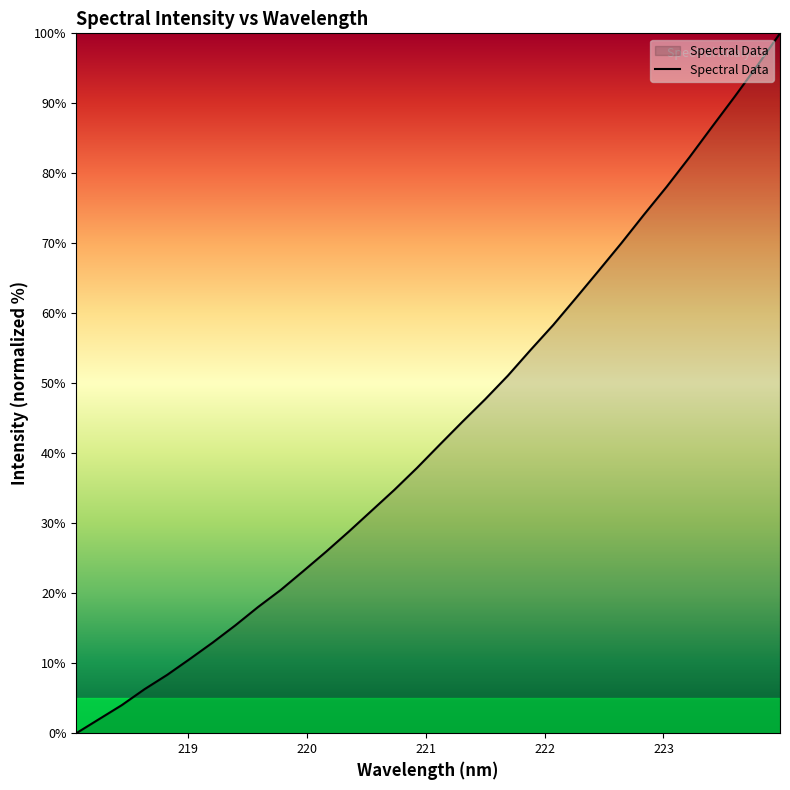

What is the maximum value shown in the chart?

100.0